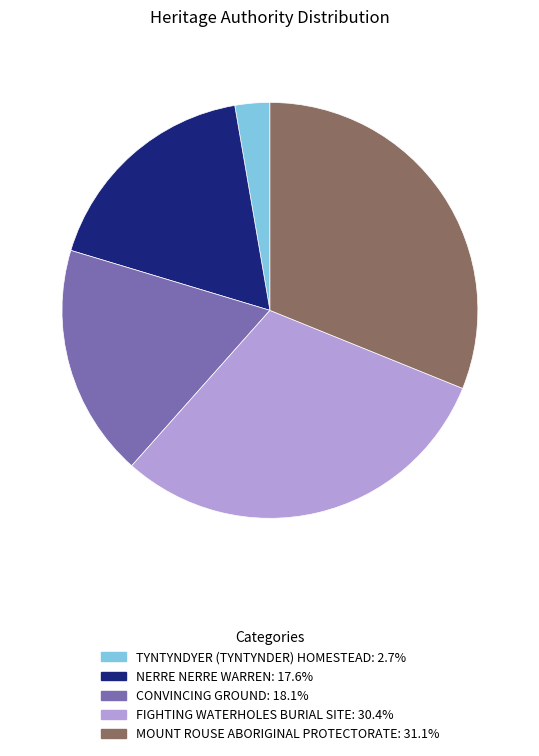

Which has a higher value, MOUNT ROUSE ABORIGINAL PROTECTORATE or CONVINCING GROUND?

MOUNT ROUSE ABORIGINAL PROTECTORATE